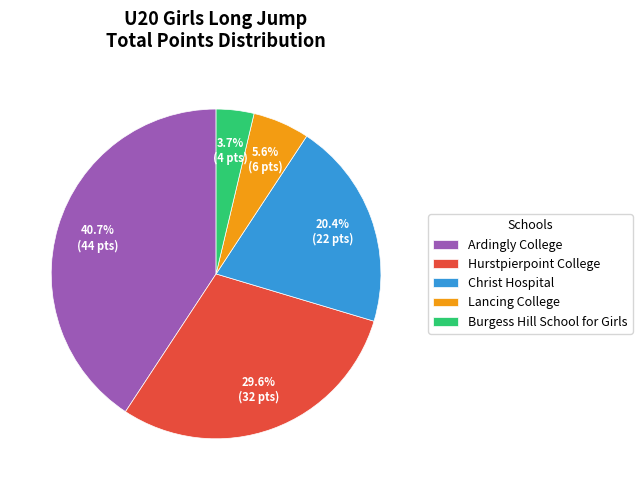

Between Hurstpierpoint College and Ardingly College, which is larger?

Ardingly College